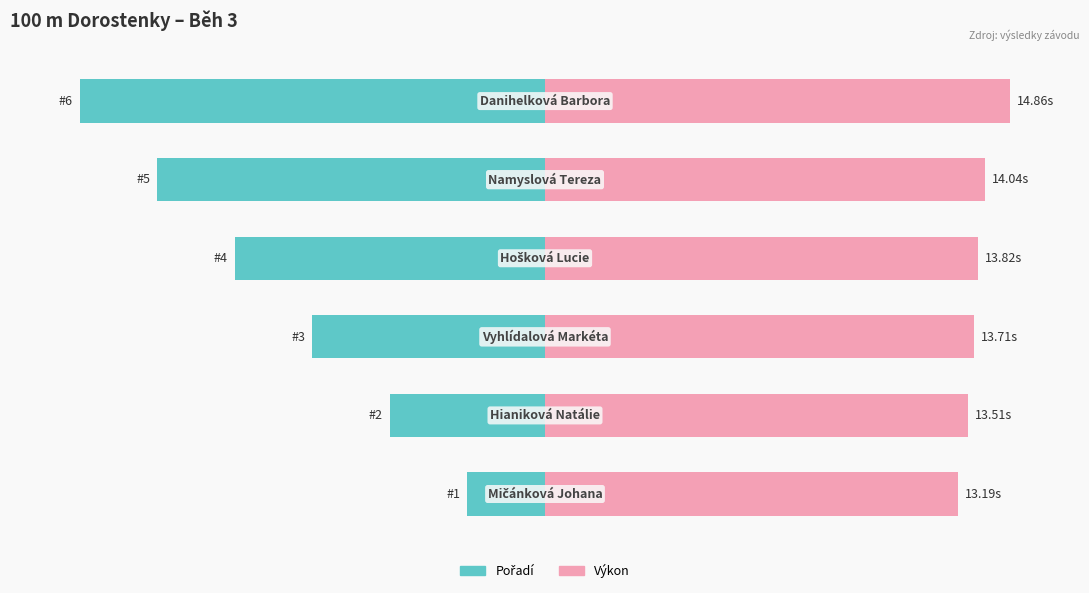

Is the value of Výkon at 1 greater than the value of Pořadí at 4?

Yes